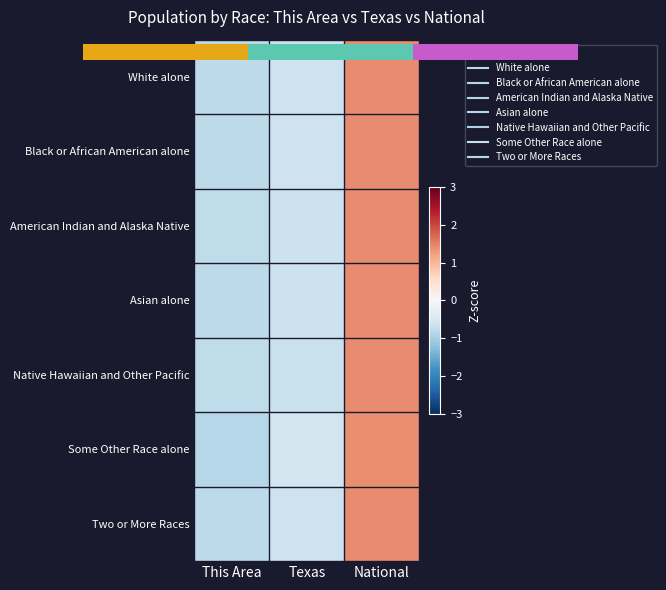

How many data points in Native Hawaiian and Other Pacific are less than 0?

2